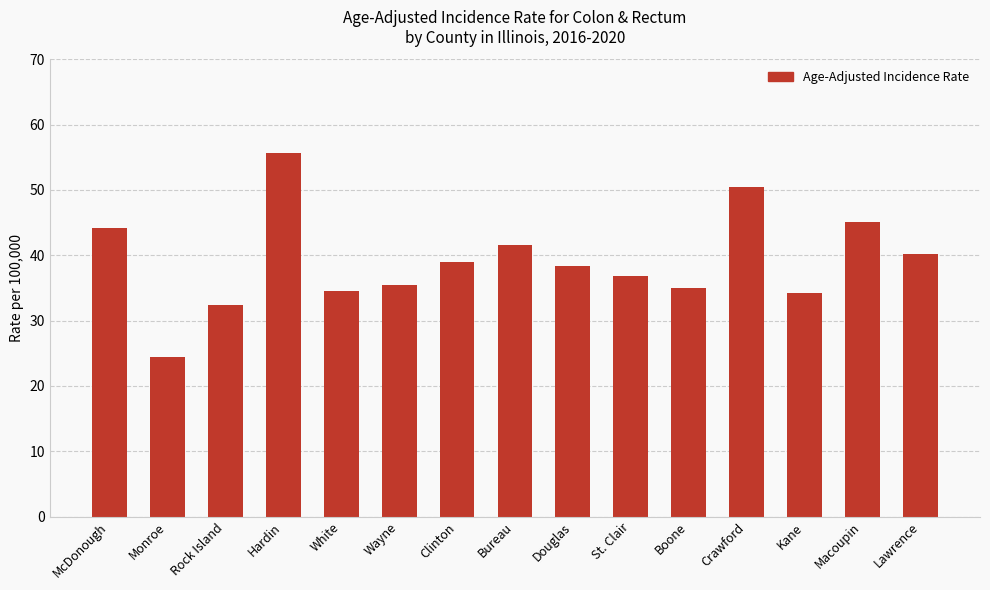

Between Wayne and Clinton, which is larger?

Clinton